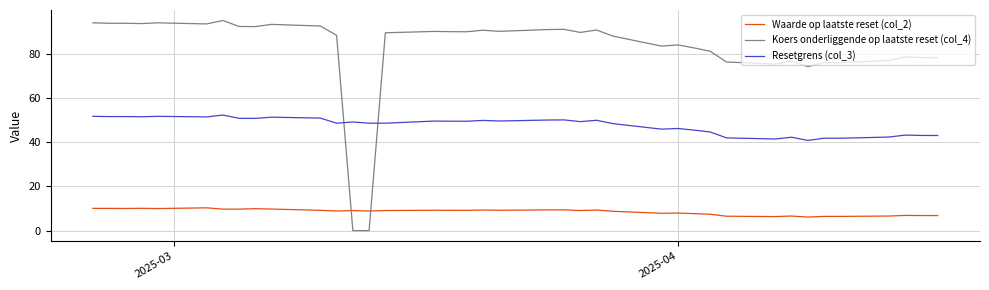

Which series has the widest spread of values?

Koers onderliggende op laatste reset (col_4)